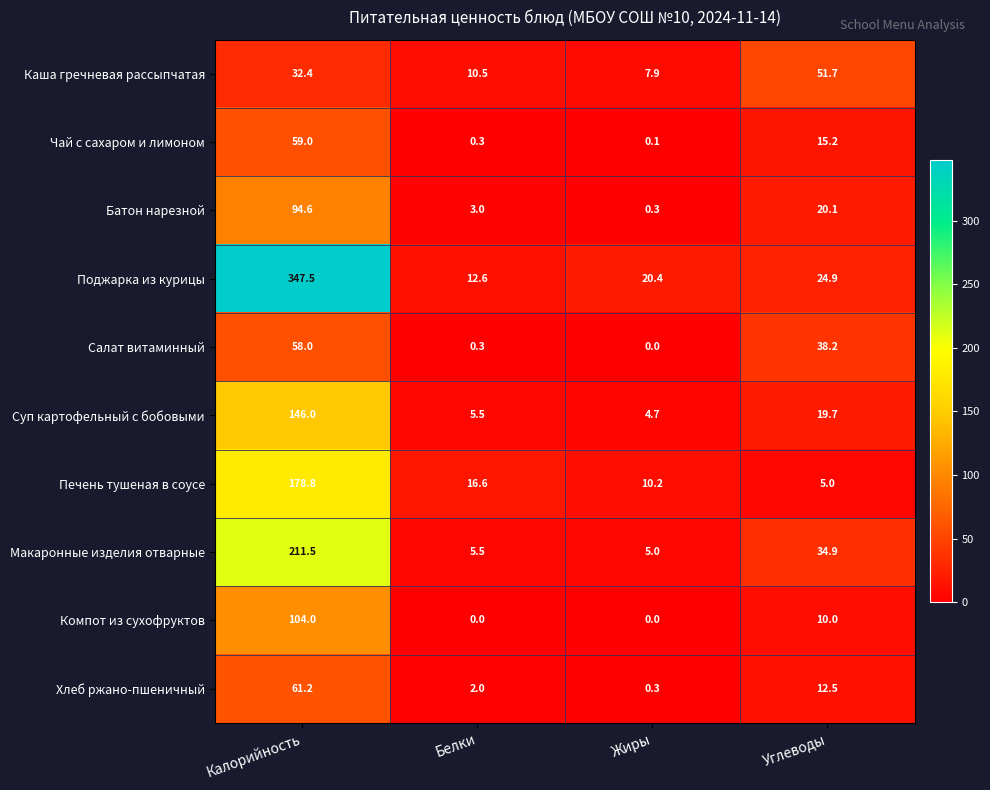

At which label is Каша гречневая рассыпчатая closest to 29?

Калорийность